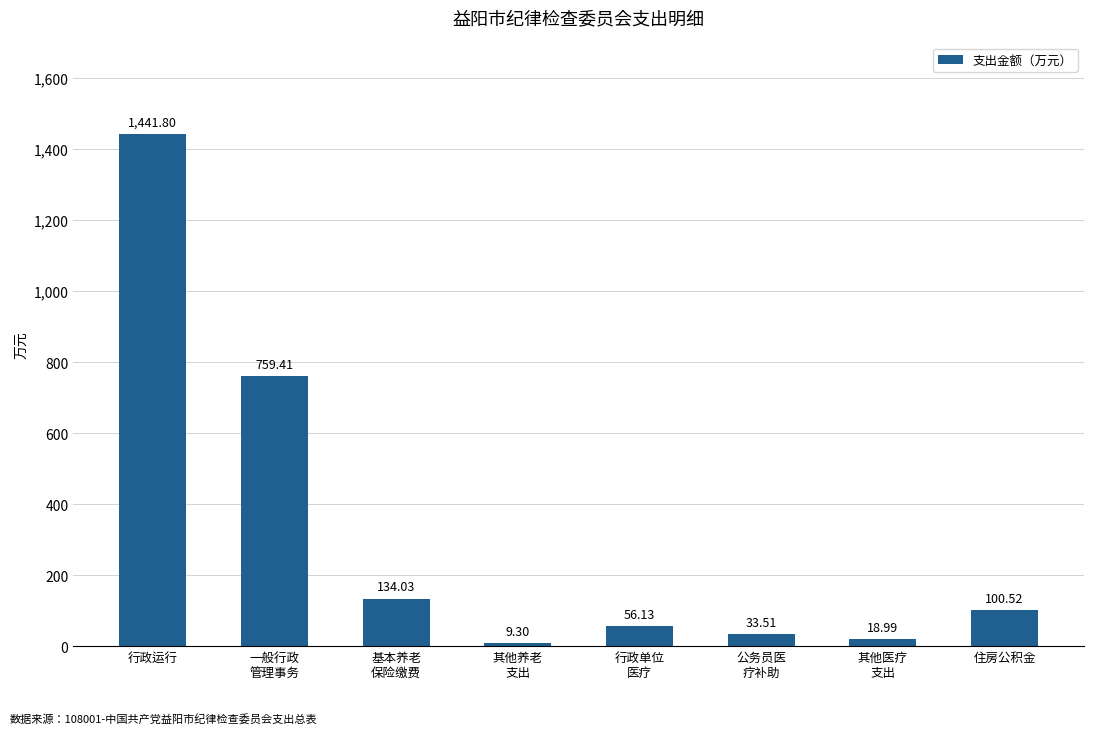

What is the average value?

319.2